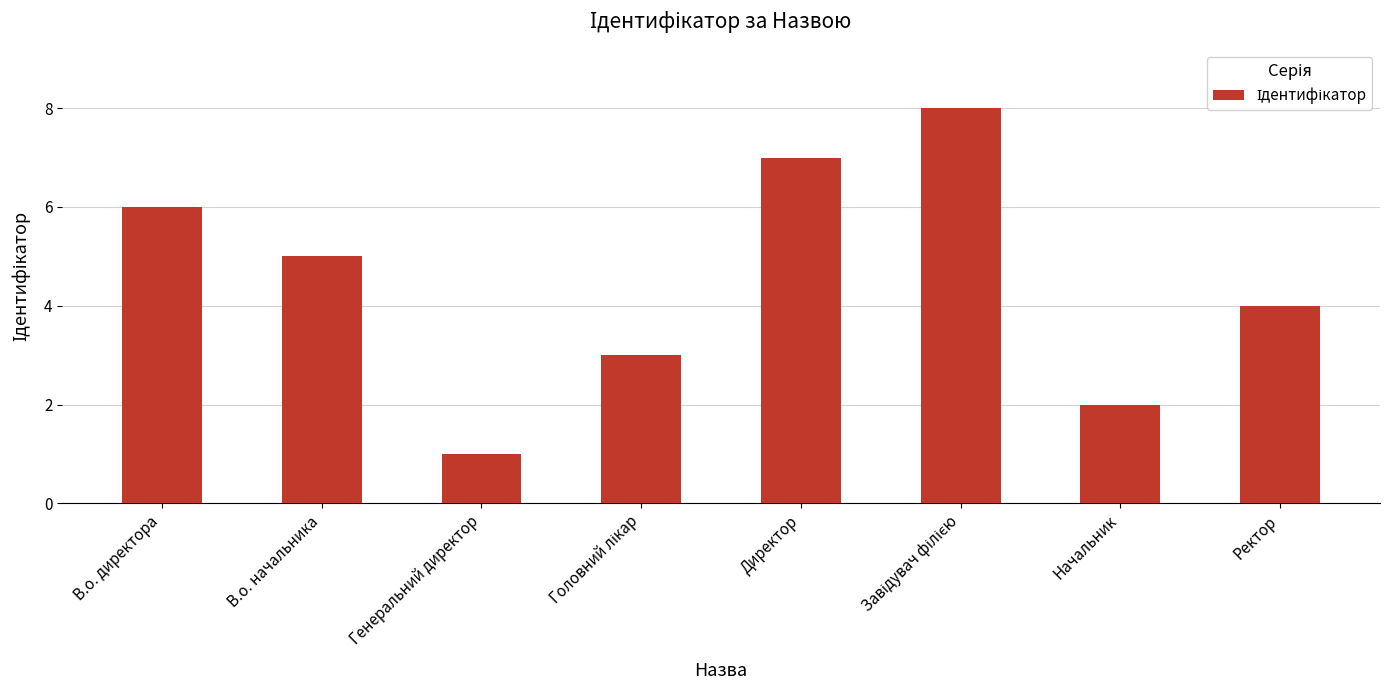

Does the chart contain any negative values?

No